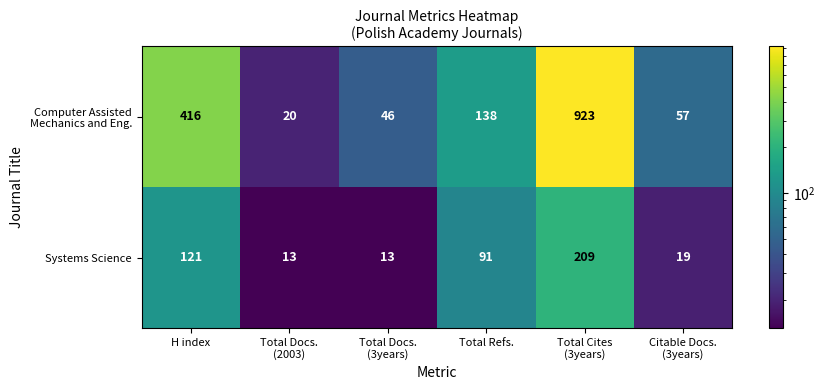

Is it true that Systems Science equals 30 at Total Refs.?

False